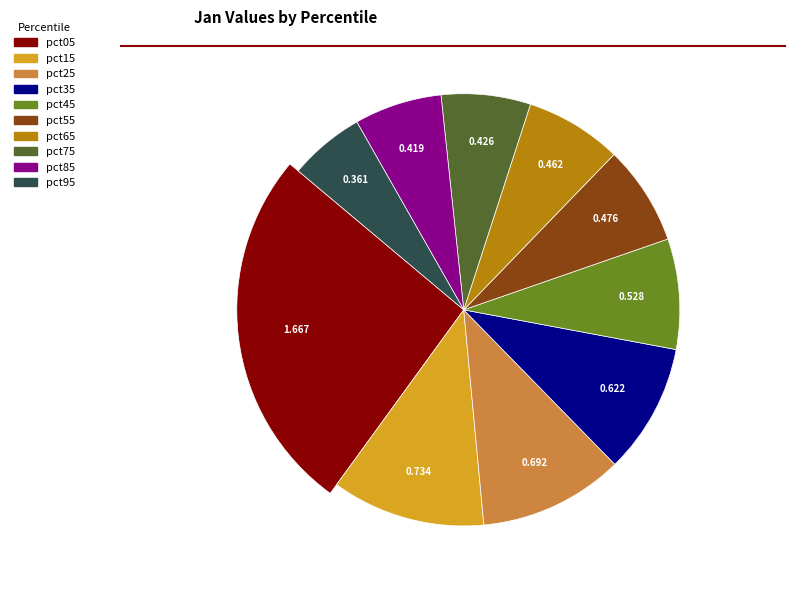

Which slice is the largest?

pct05